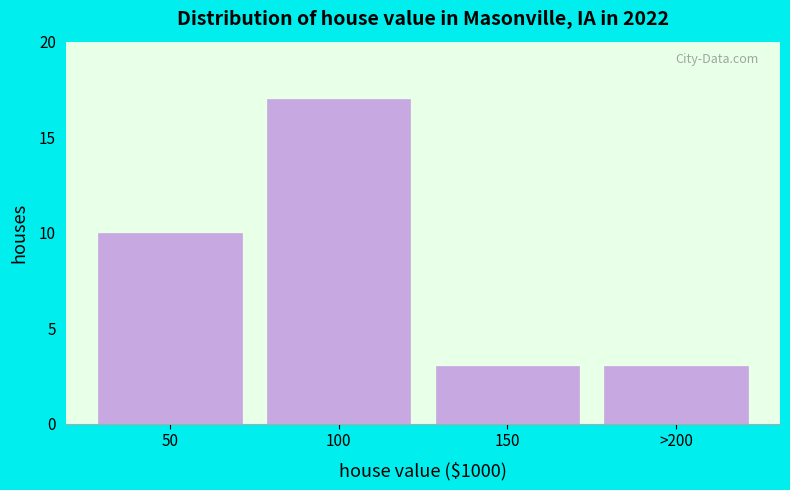

Reading right to left, list all the values displayed in this chart.

>200=3	150=3	100=17	50=10